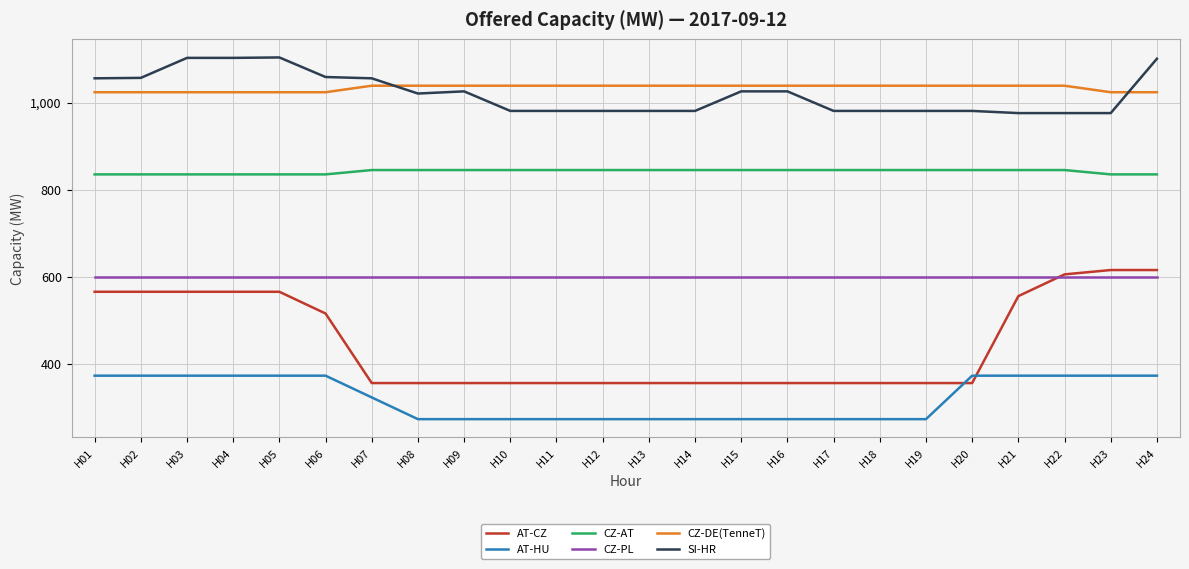

What is the difference between the highest and lowest values at H15?

767